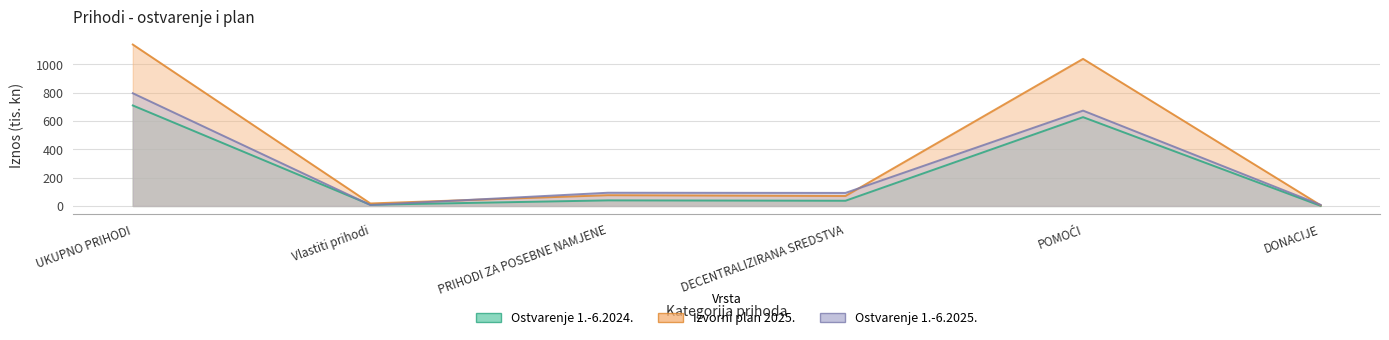

What is the approximate value of Izvorni plan 2025. at PRIHODI ZA POSEBNE NAMJENE?

75.9